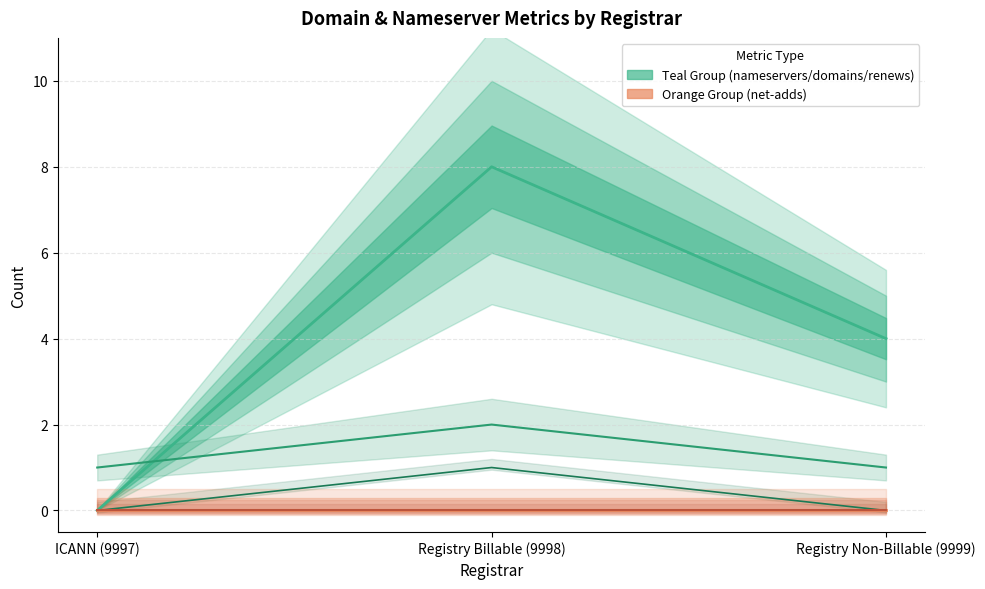

How many data points in total-domains are above 1?

1